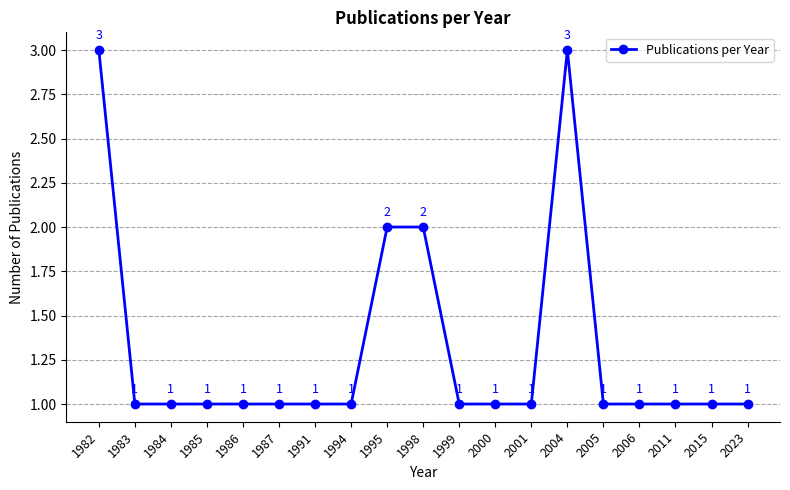

Does the chart display data point markers on the line(s)?

Yes